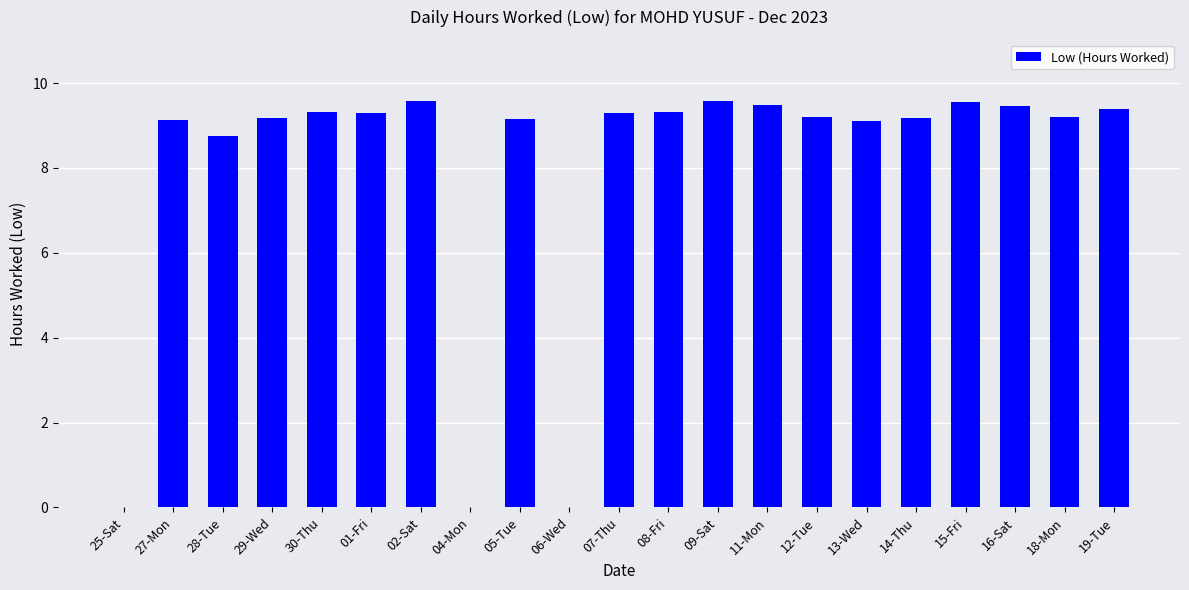

How many data points are above 9?

17